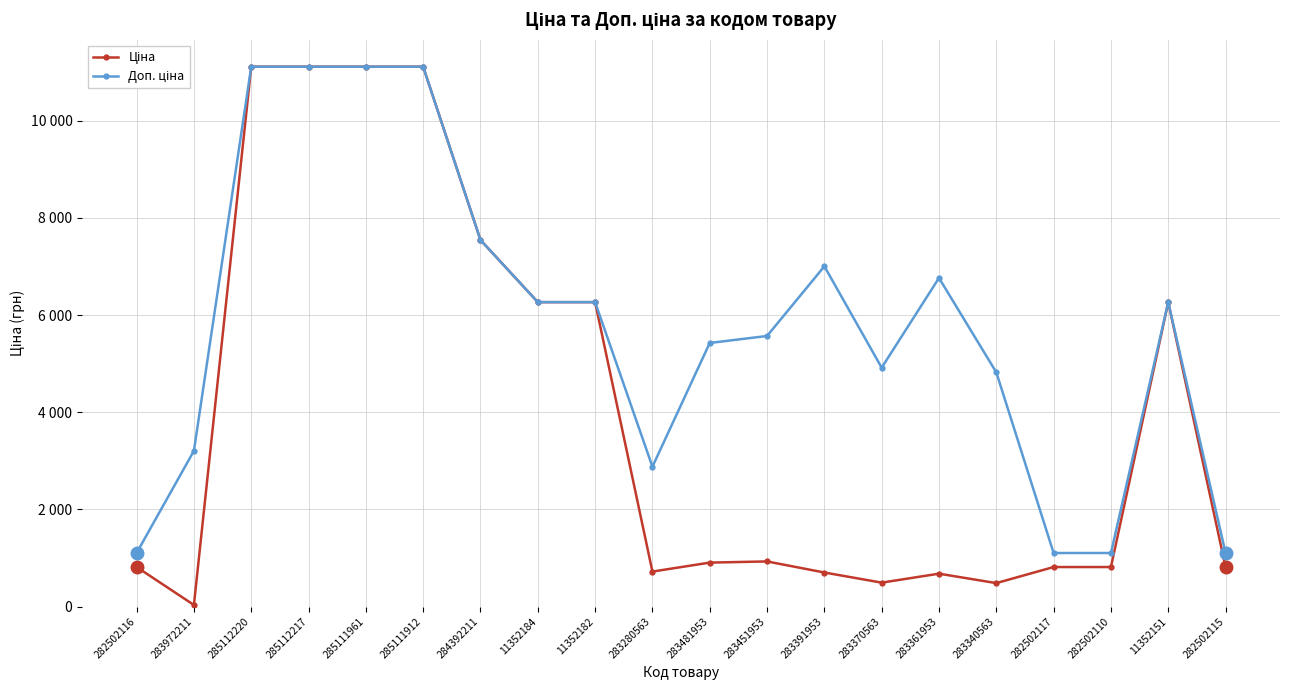

Which series changed the most between 11352182 and 283451953?

Ціна